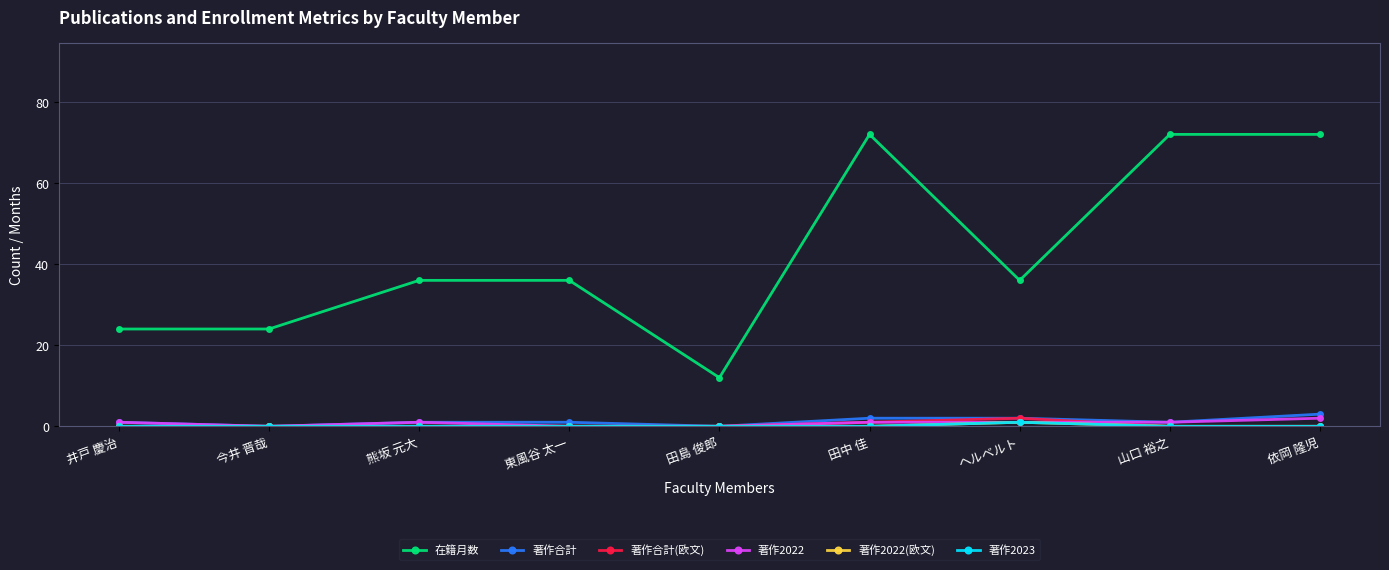

Is this an area chart (filled region under the line)?

No